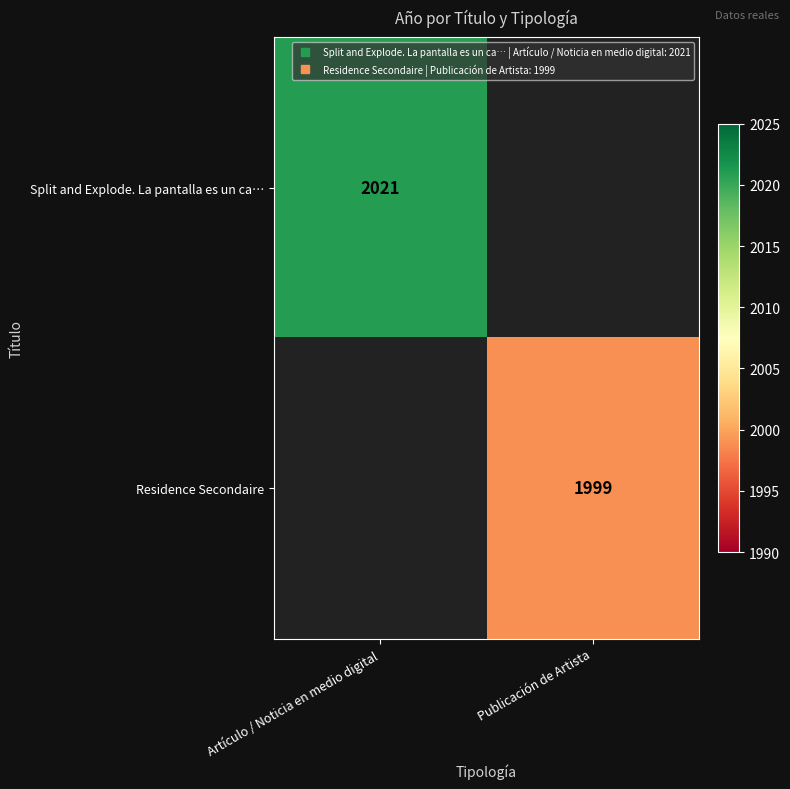

The Split and Explode. La pantalla es un ca… series shows 2021 at Artículo / Noticia en medio digital. True or false?

True